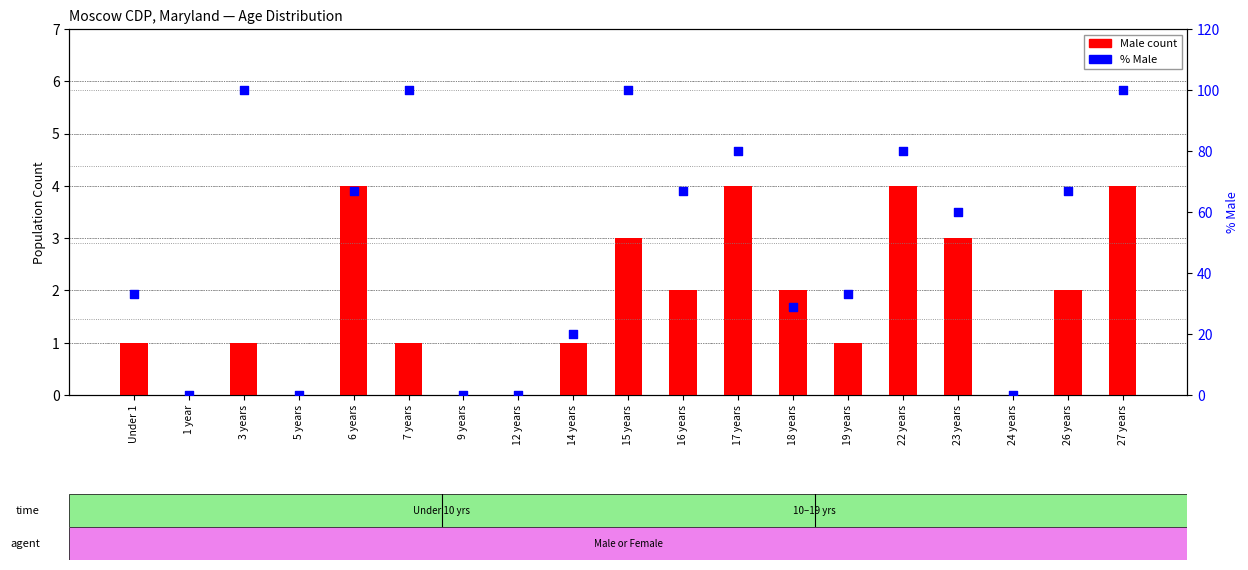

At which category is the sum across all series the highest?

27 years